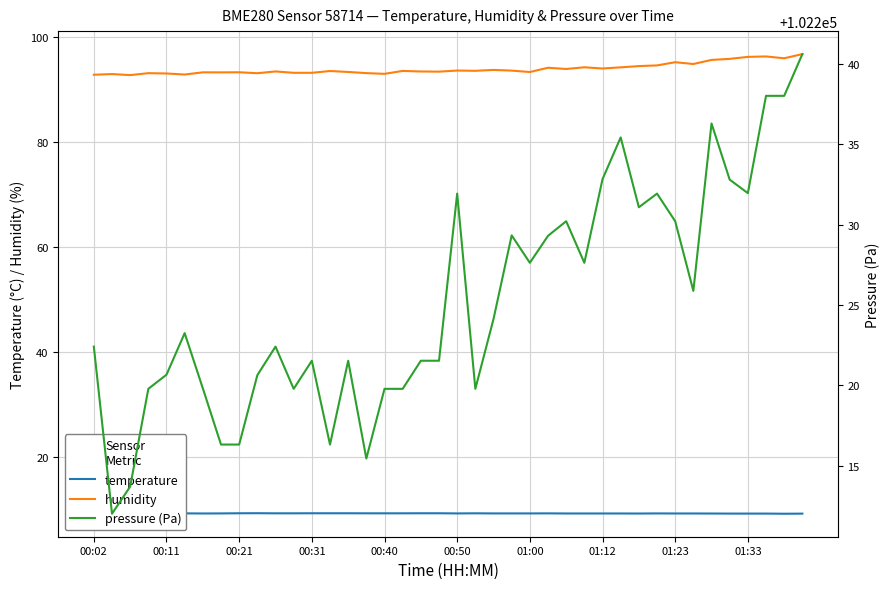

What is the spread (max minus min) of values at 27?

102218.5